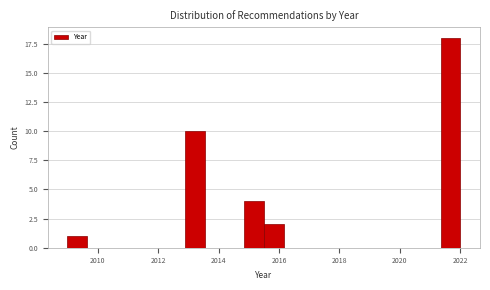

Around what value on the x-axis is the tallest bar? Give the approximate position of its centre, as read against the axis.

2021.6